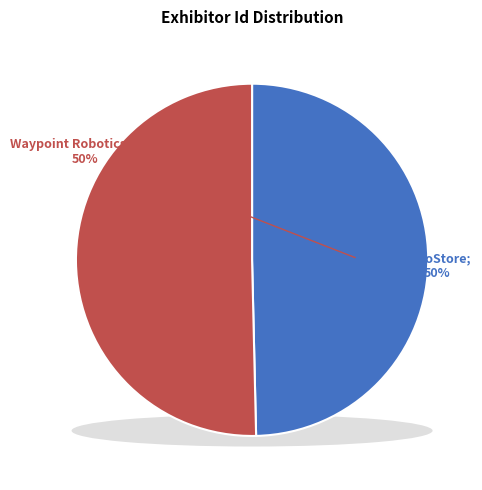

Combined, what portion of the pie is AutoStore and Waypoint Robotics, Inc.?

100.0%